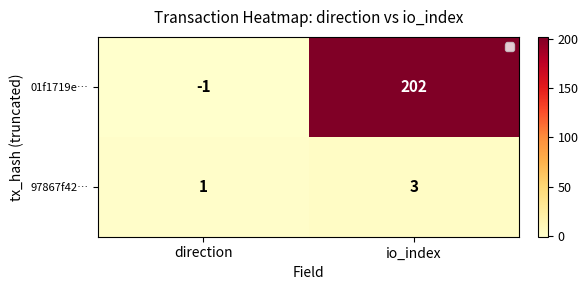

Reading left to right, transcribe all the data shown in this chart.

01f1719e…: direction=-1	io_index=202
97867f42…: direction=1	io_index=3